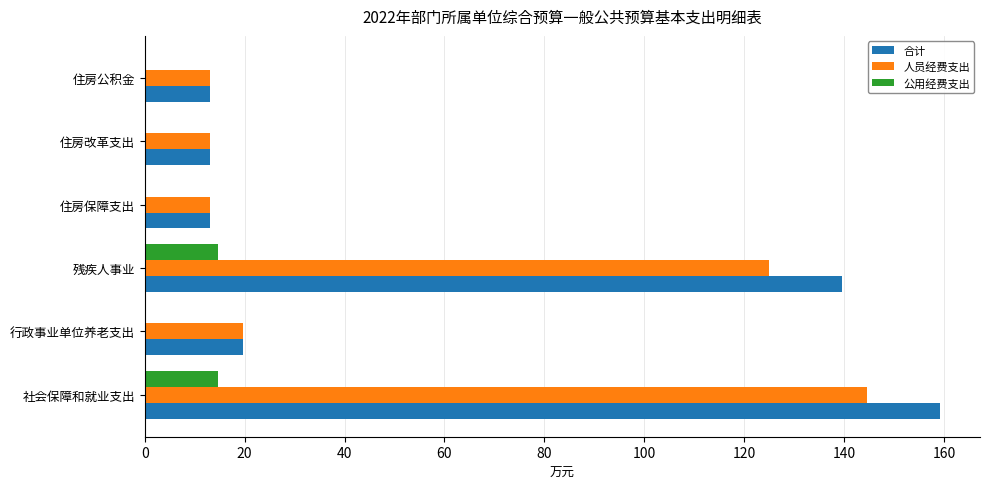

What are all the series names shown in the legend?

合计, 人员经费支出, 公用经费支出